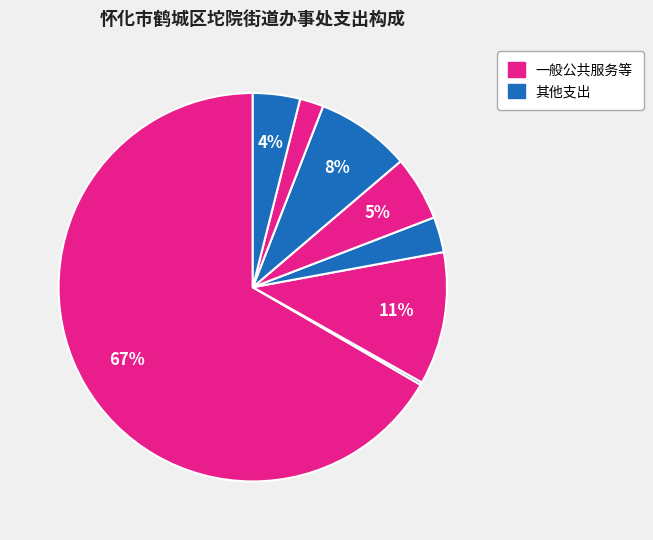

To the nearest percent, what is the difference between the largest and smallest slice percentages?

66%